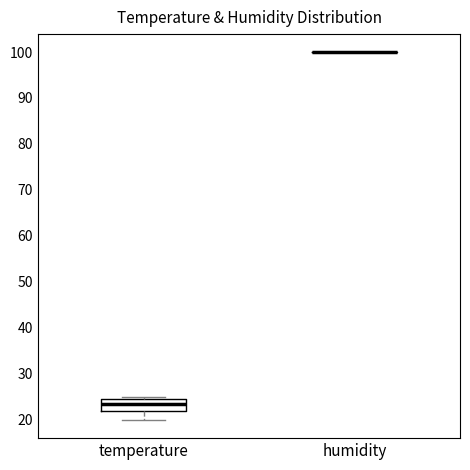

Reading left to right, read every box against the y-axis: the position of its median line, the range the box covers, and the ends of its whiskers. The values are not printed on the chart, so give them approximately, as read against the axis.

temperature: median 23, box 22 to 25, whiskers 20 to 25 (just above the box's upper edge)
humidity: box collapsed to a line at 100, whiskers 100 to 100